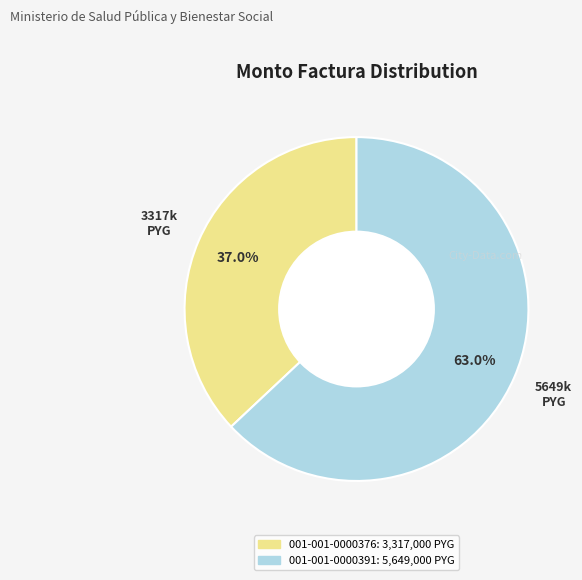

The 001-001-0000376 slice represents 42% of the pie. True or false?

False